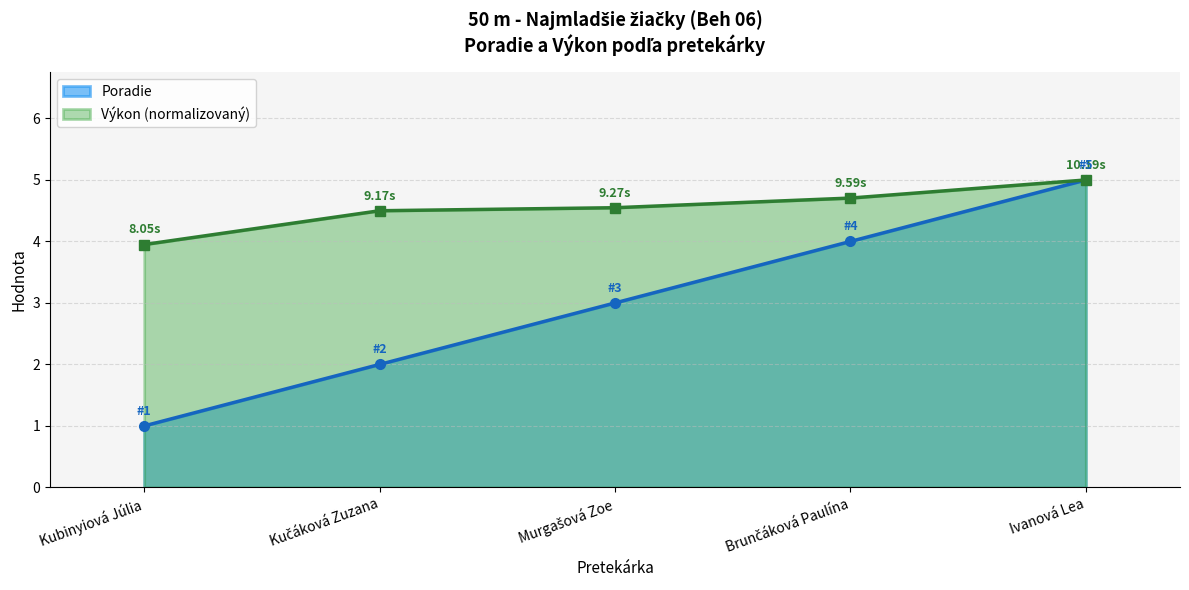

What is the difference between the second highest and minimum values?

3